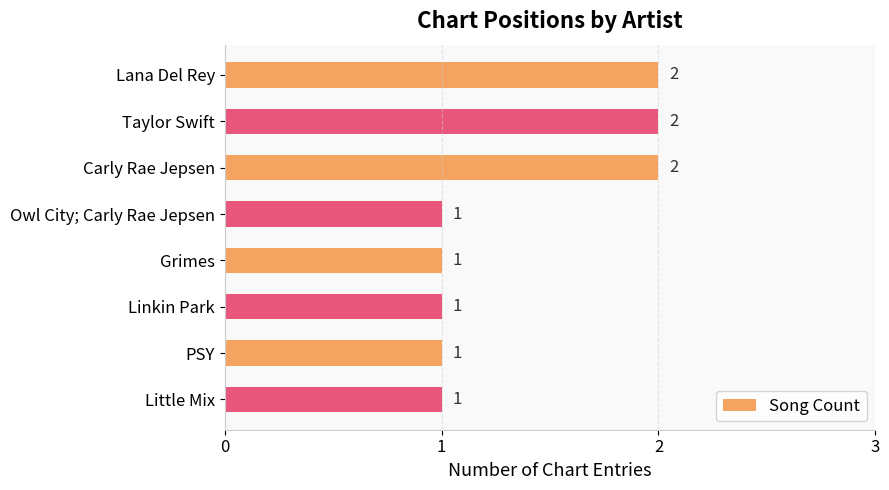

What is the maximum value shown in the chart?

2